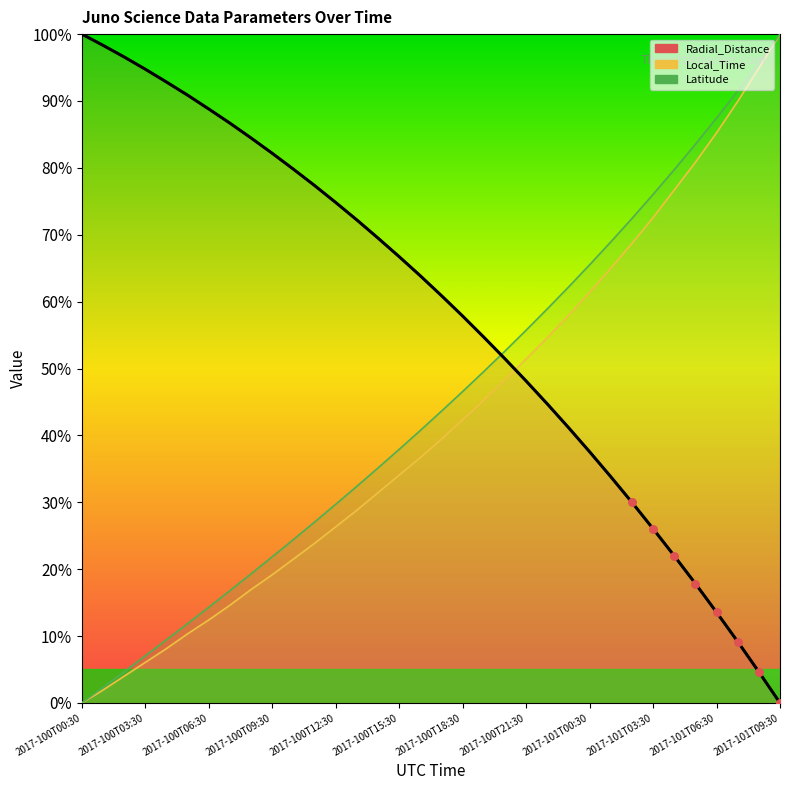

What are all the series names shown in the legend?

Radial_Distance, Local_Time, Latitude